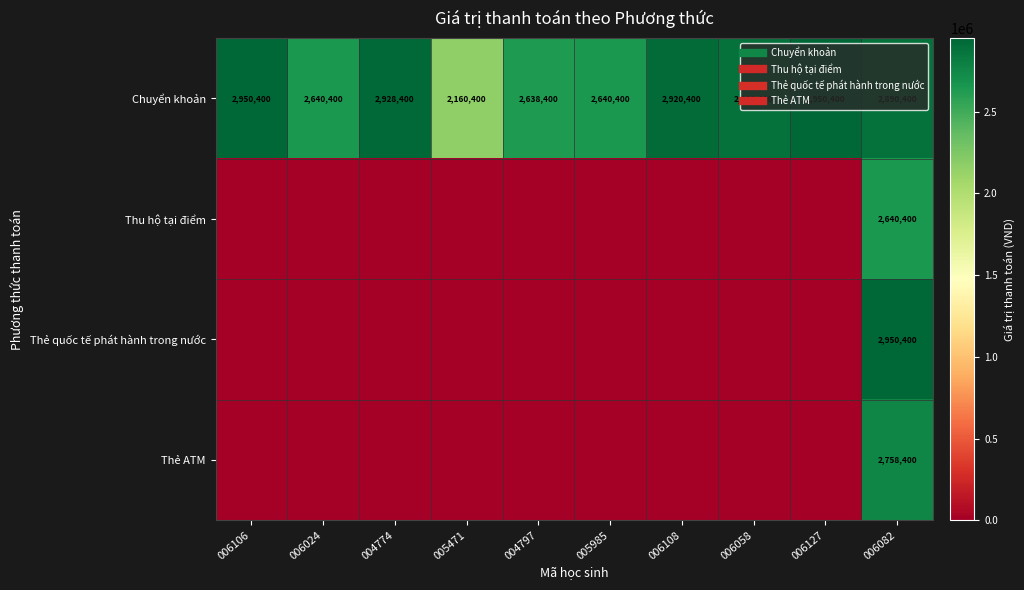

What is the difference between the highest and lowest values at 006058?

2890400